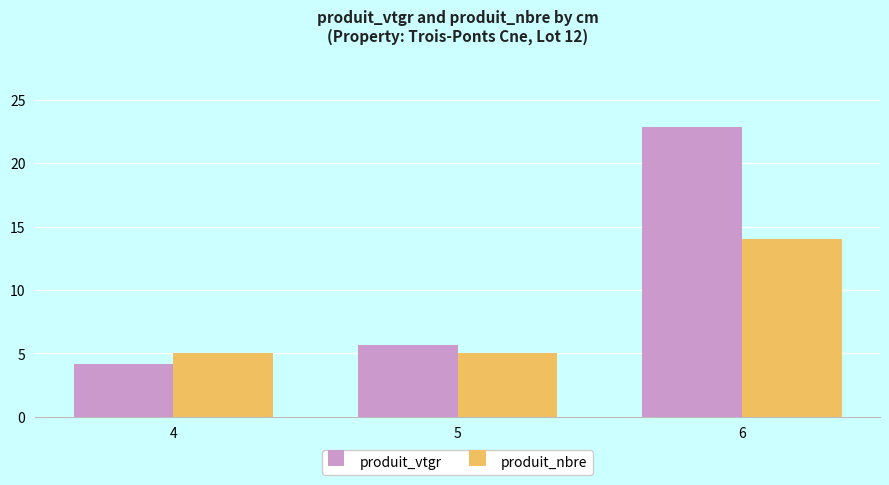

What is the sum of the produit_nbre values at 6 and 5?

19.0